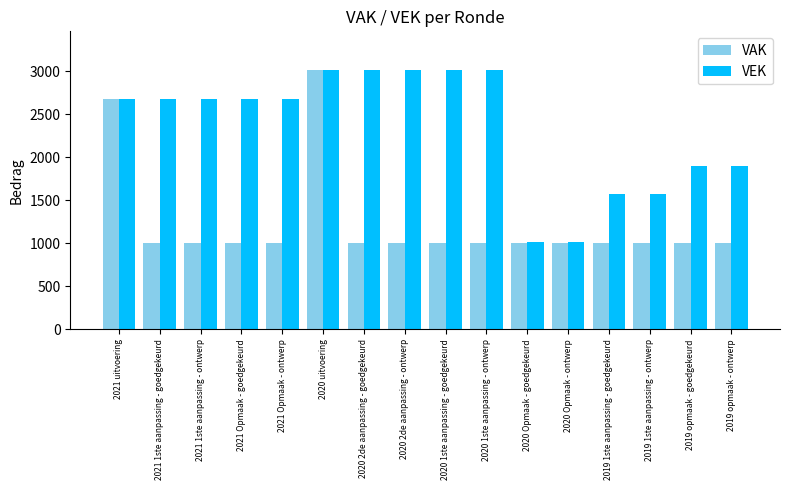

Is the value of VEK at 2019 opmaak - ontwerp greater than the value of VAK at 2019 1ste aanpassing - ontwerp?

Yes